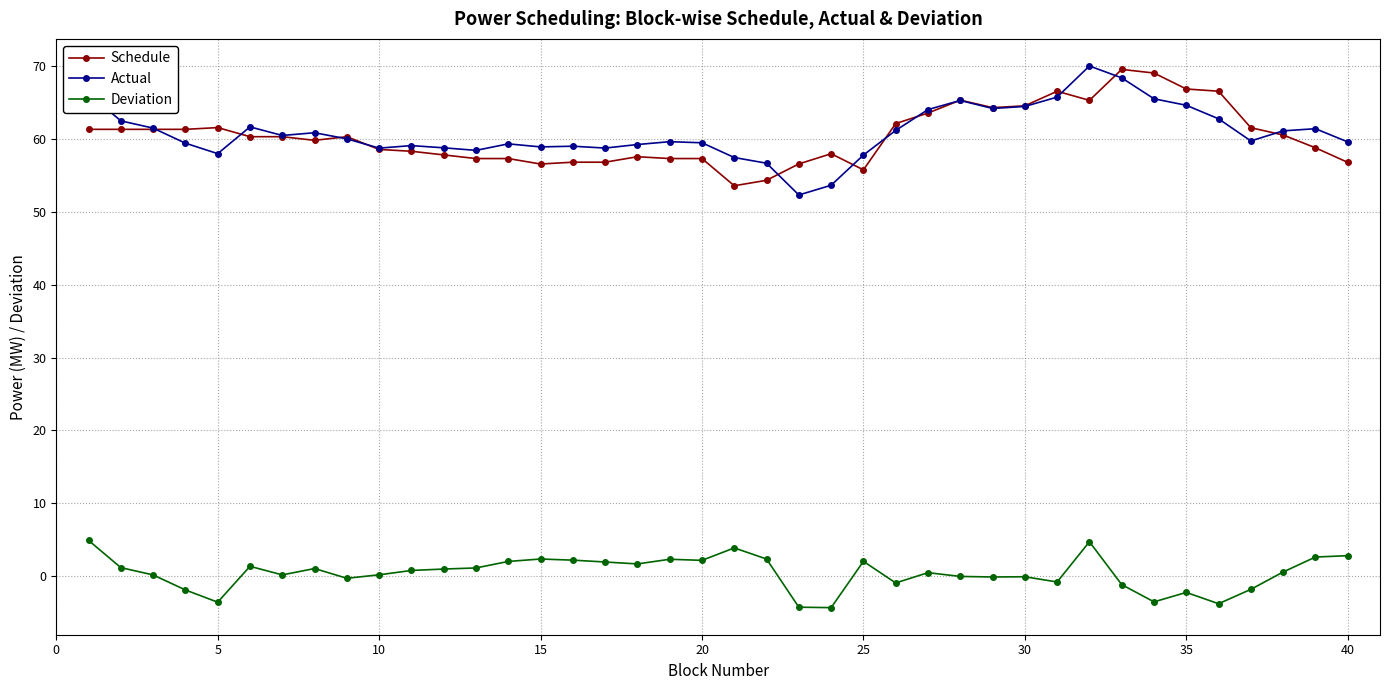

Does the chart display data point markers on the line(s)?

Yes